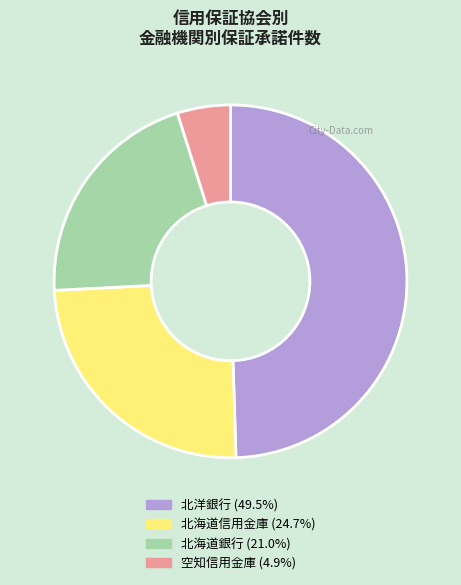

Does any single category account for the majority?

No